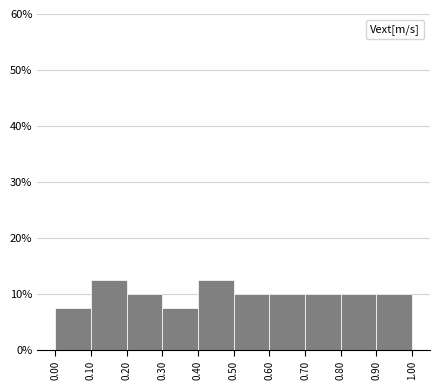

Reading left to right, list every bar in this chart as the range it spans on the x-axis followed by its height. The values are not printed on the chart, so give them approximately, as read against the axis.

0.00 to 0.10: 8
0.10 to 0.20: 13
0.20 to 0.30: 10
0.30 to 0.40: 8
0.40 to 0.50: 13
0.50 to 0.60: 10
0.60 to 0.70: 10
0.70 to 0.80: 10
0.80 to 0.90: 10
0.90 to 1.00: 10